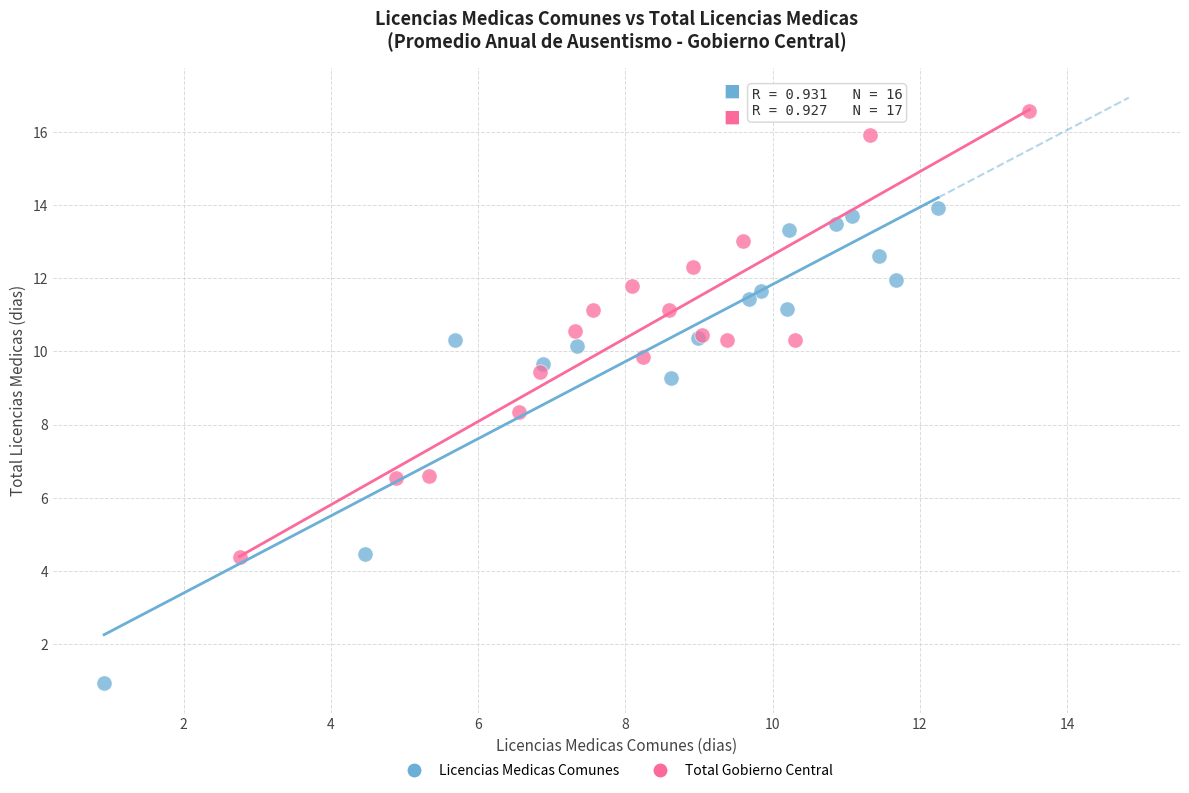

Which series reaches the minimum Y coordinate?

Licencias Medicas Comunes